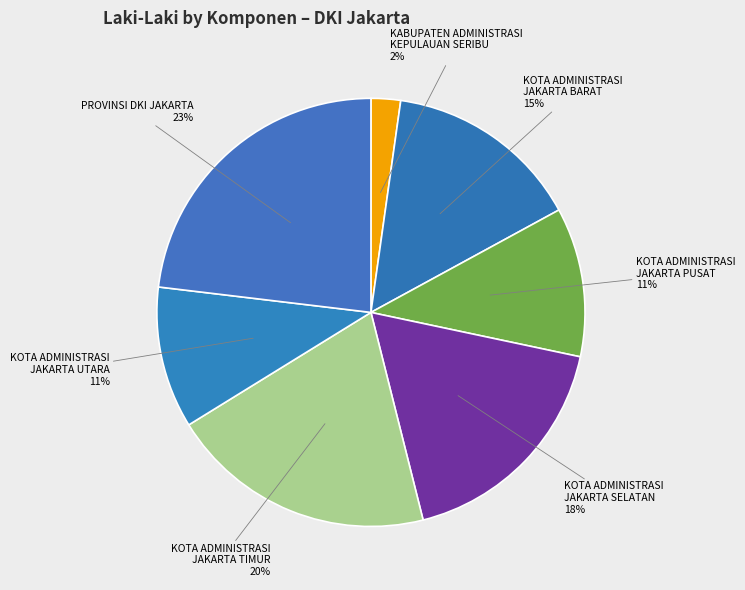

How many slices are in this pie chart?

7